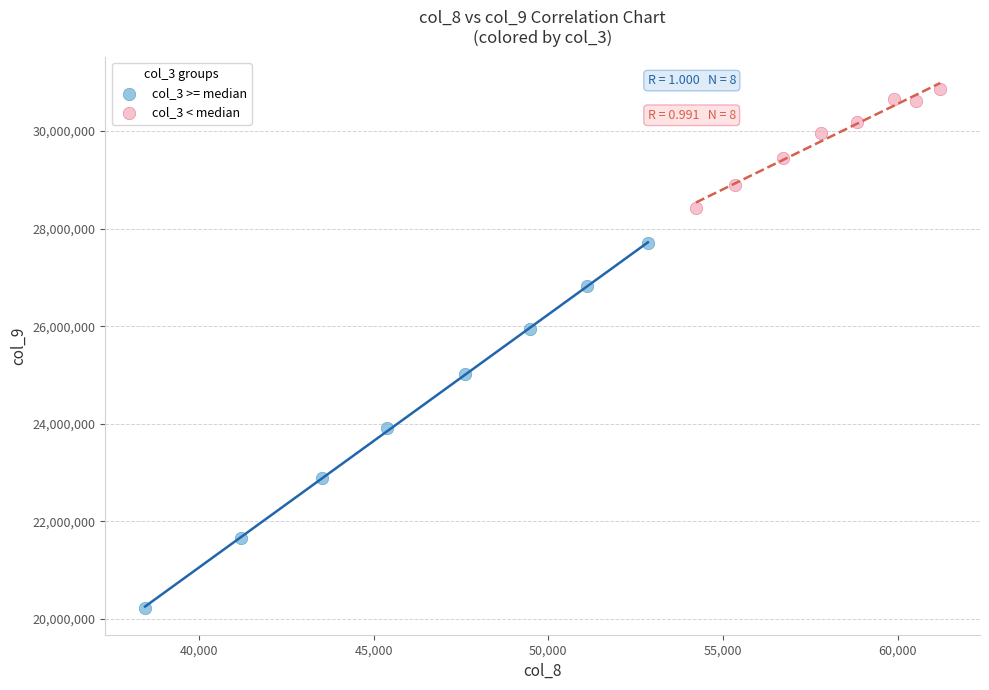

Which series has the widest spread of Y values?

col_3 >= median